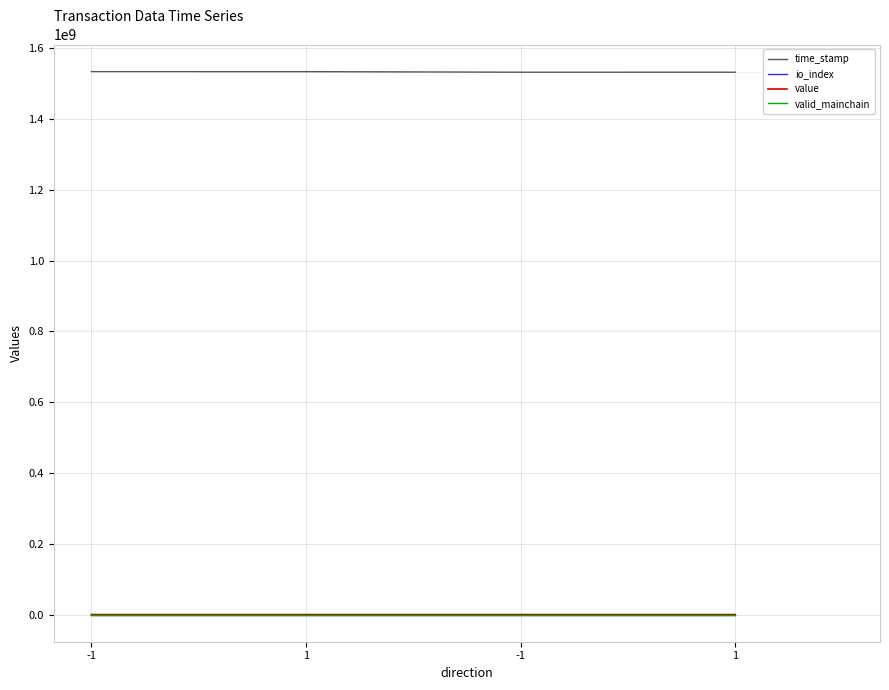

What is the highest value of the value series?

7858.7